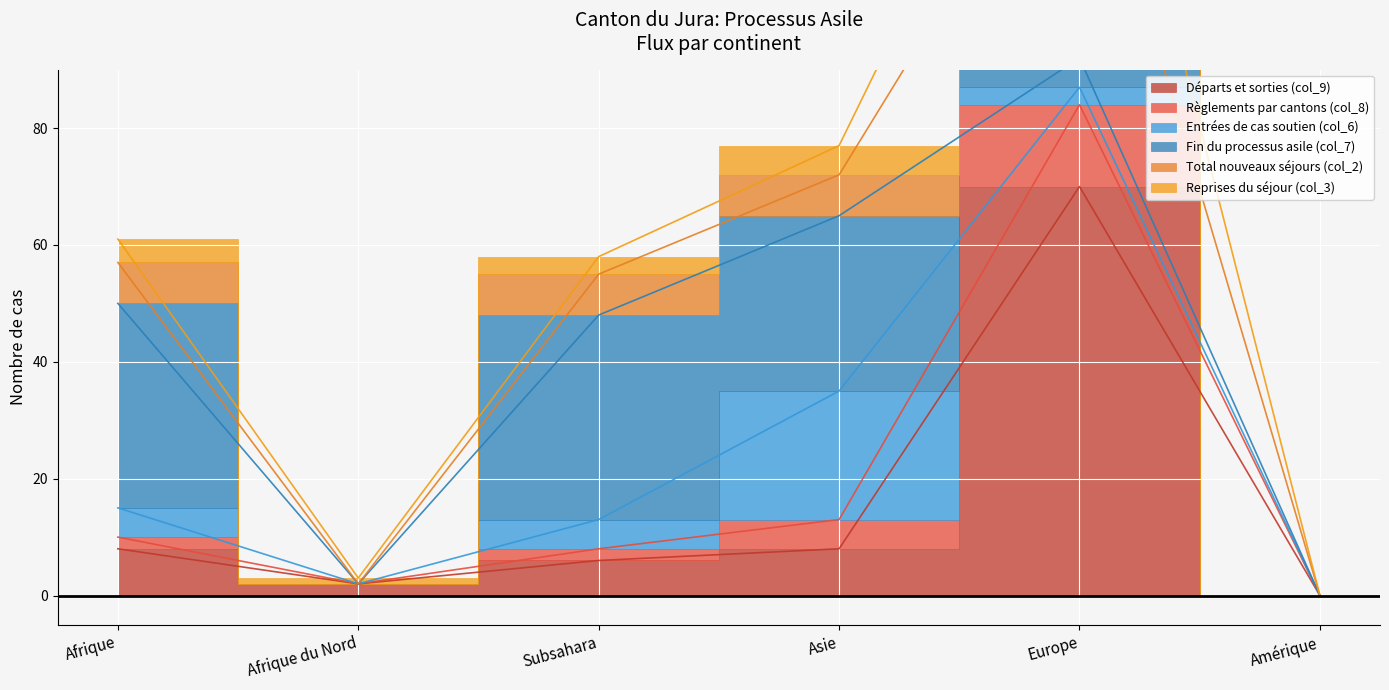

True or false: Total nouveaux séjours (col_2) and Règlements par cantons (col_8) intersect in this chart.

False